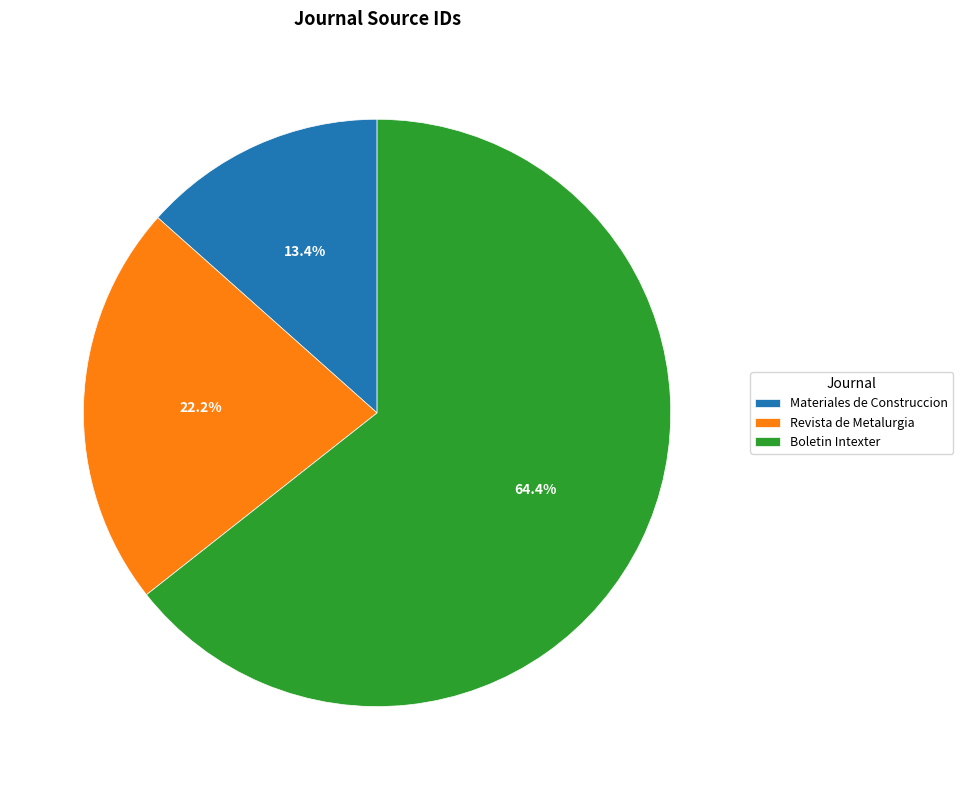

Is there a majority slice in this chart?

Yes